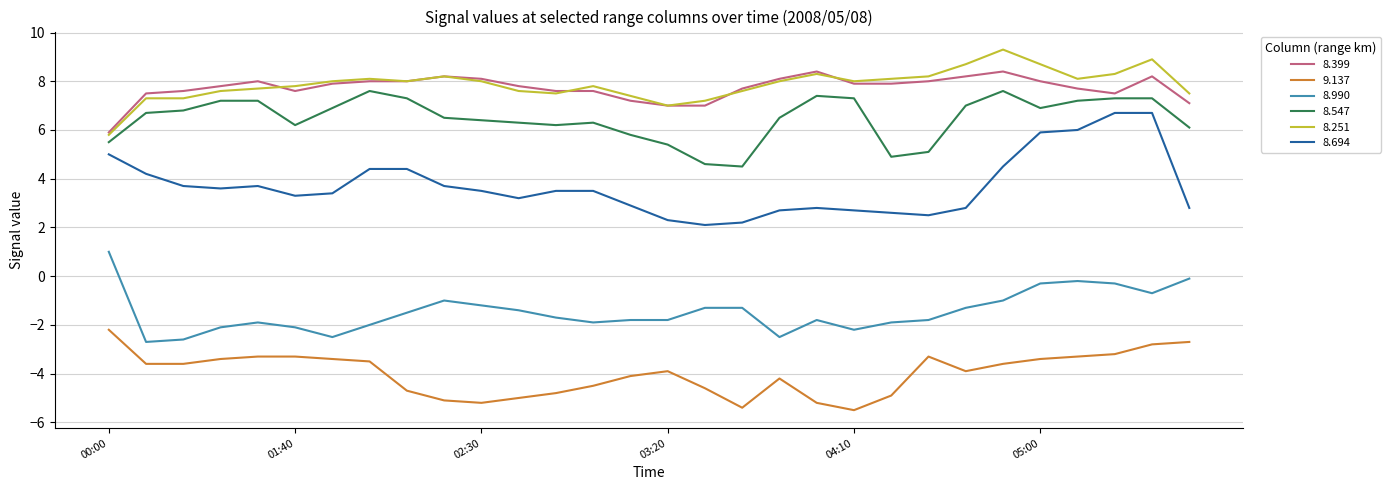

What is the smallest value displayed?

-5.5